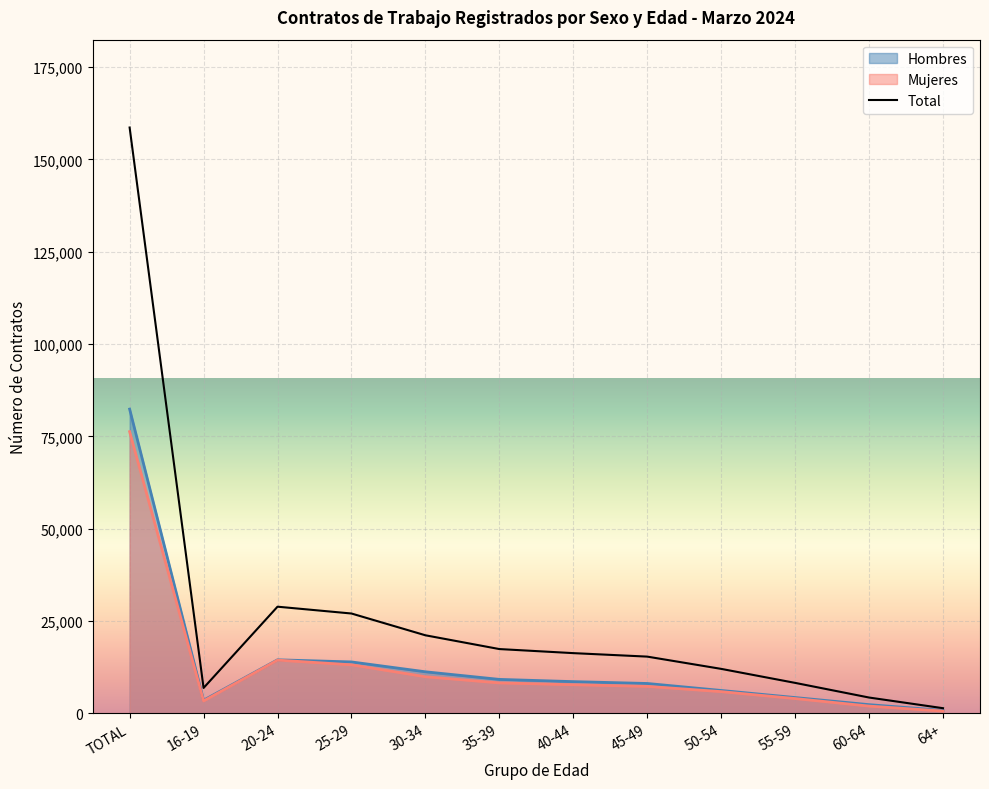

True or false: Mujeres has a value of 2892 at 60-64.

False